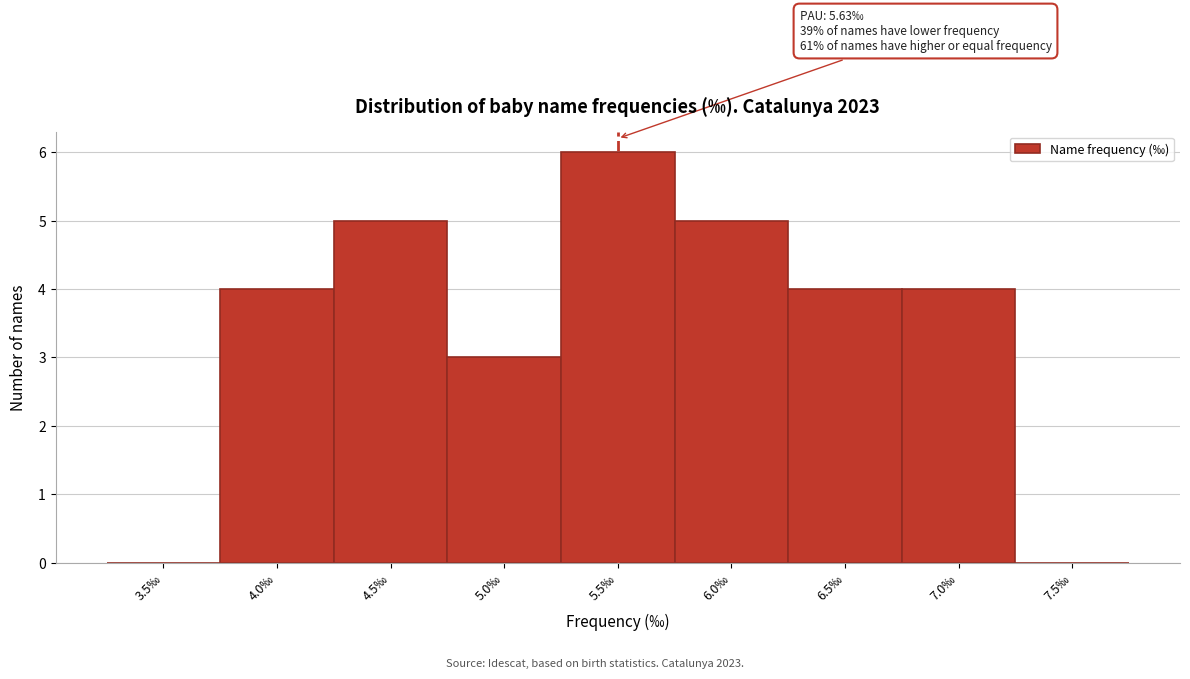

Reading left to right, transcribe all the data shown in this chart.

3.5‰=0	4.0‰=4	4.5‰=5	5.0‰=3	5.5‰=6	6.0‰=5	6.5‰=4	7.0‰=4	7.5‰=0